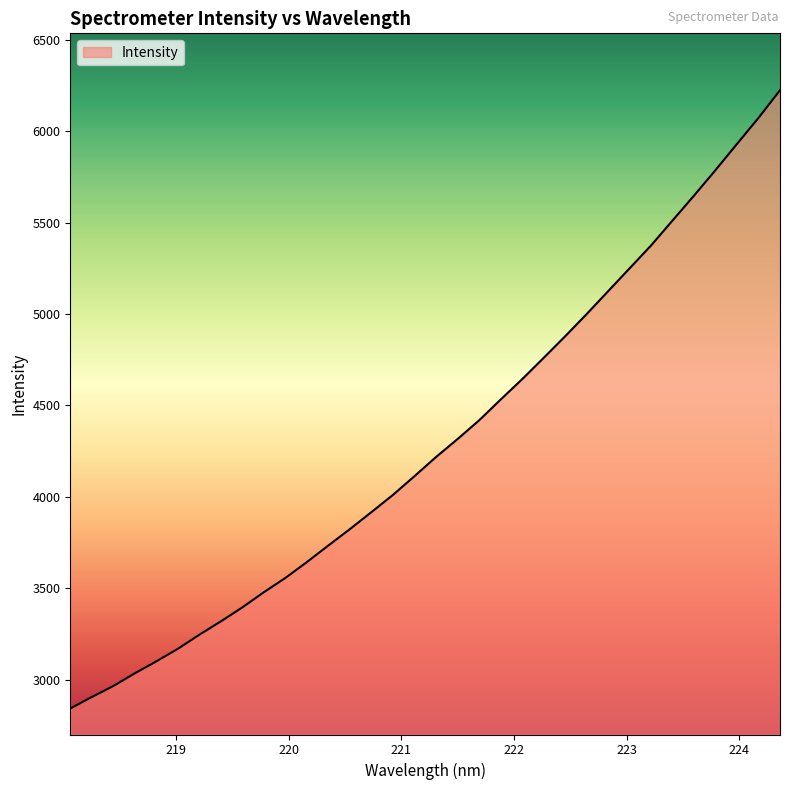

What is the minimum value shown in the chart?

2841.8